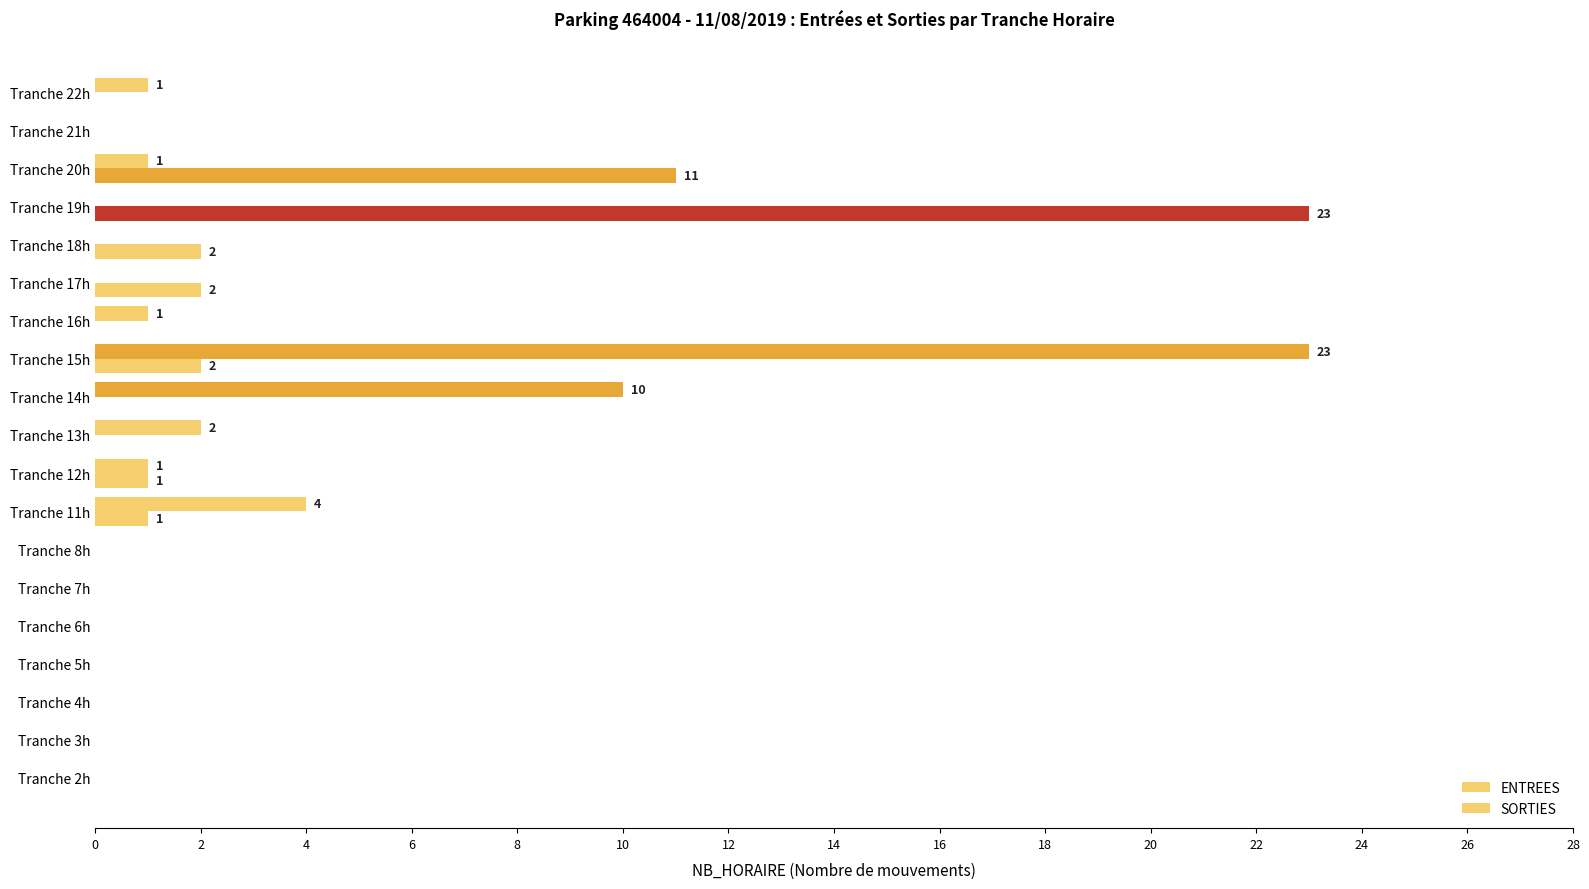

Which series has the largest total across all categories?

ENTREES